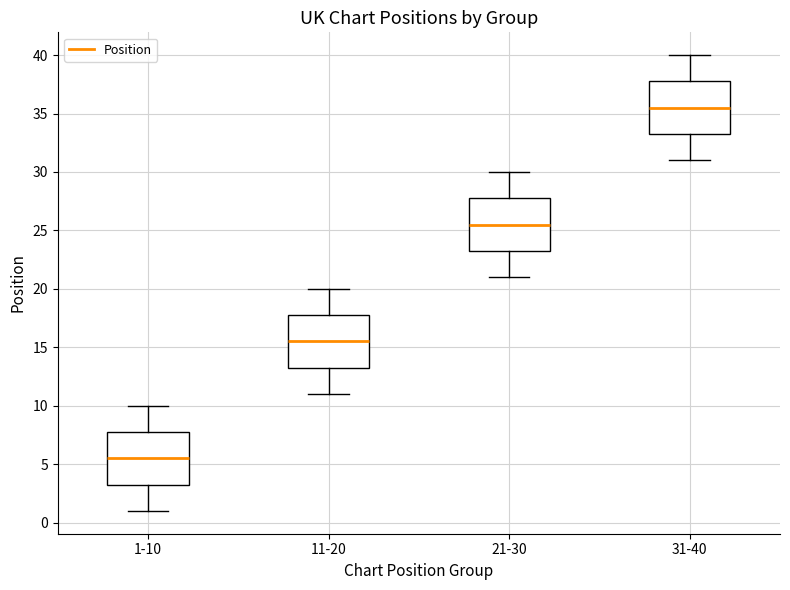

Reading left to right, transcribe this box plot: for each box, give where its median line is, the range the box spans, and where its two whiskers end, as read against the y-axis. The values are not printed on the chart, so give them approximately, as read against the axis.

1-10: median 5.5, box 3.5 to 8.0, whiskers 1.0 to 10.0
11-20: median 15.5, box 13.5 to 18.0, whiskers 11.0 to 20.0
21-30: median 25.5, box 23.5 to 28.0, whiskers 21.0 to 30.0
31-40: median 35.5, box 33.5 to 38.0, whiskers 31.0 to 40.0